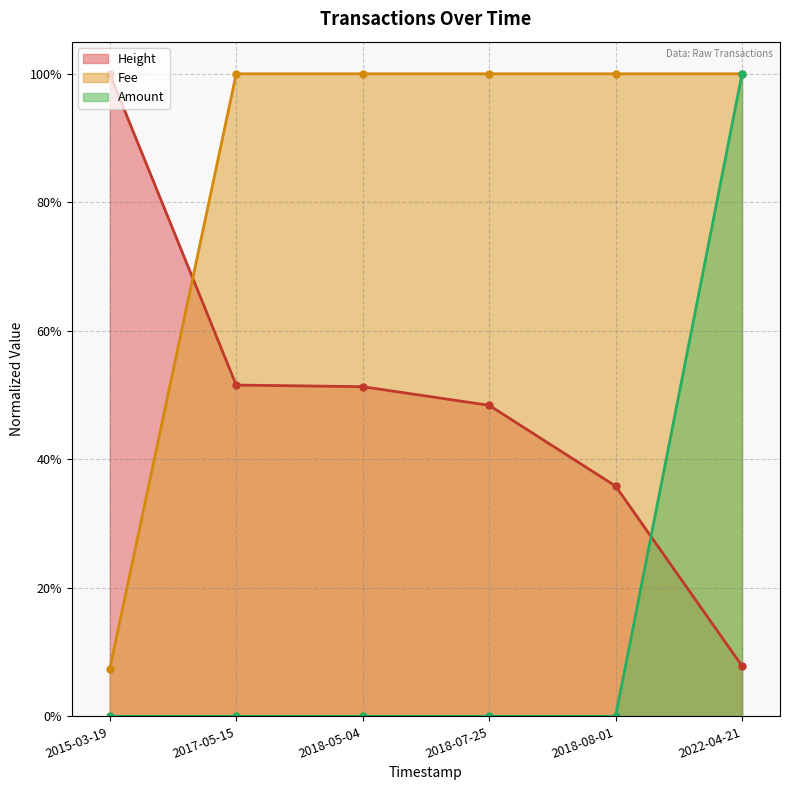

What is the label of the 3rd point from the right?

2018-07-25